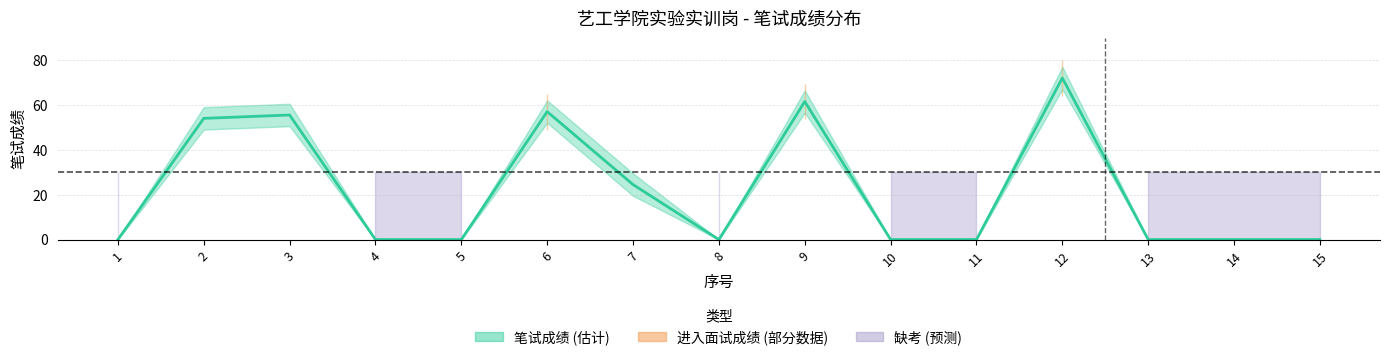

The value at 1 is 0.0. True or false?

True